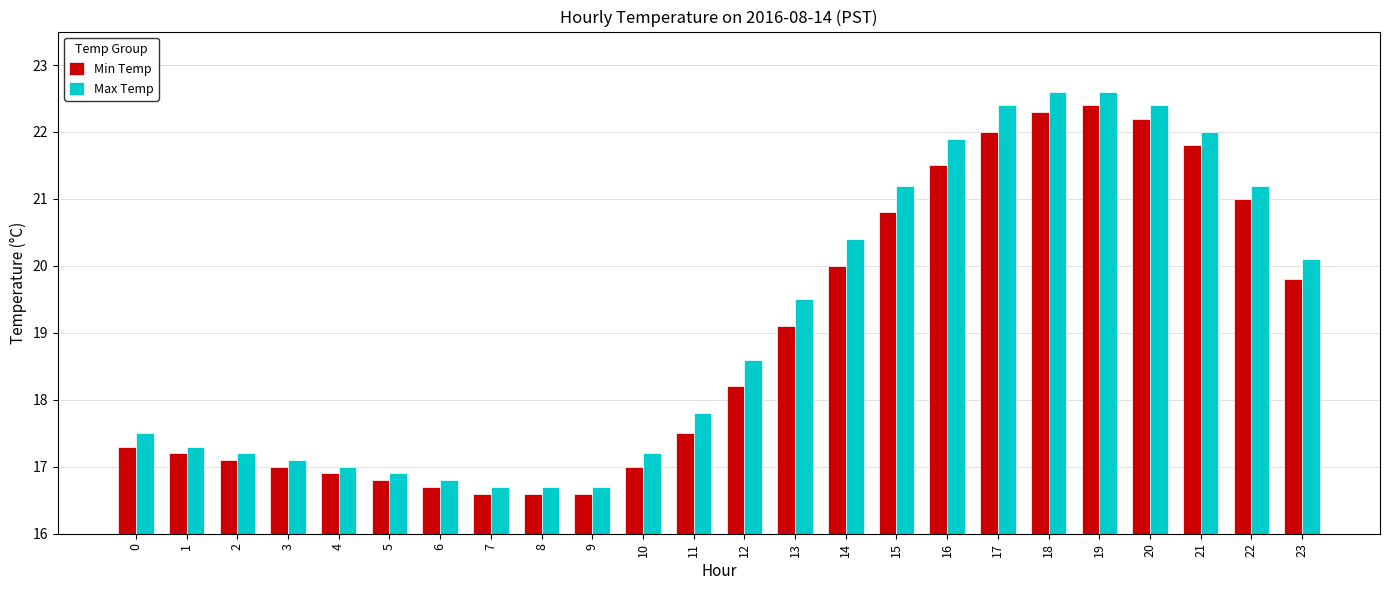

What is the minimum value shown in the chart?

16.6